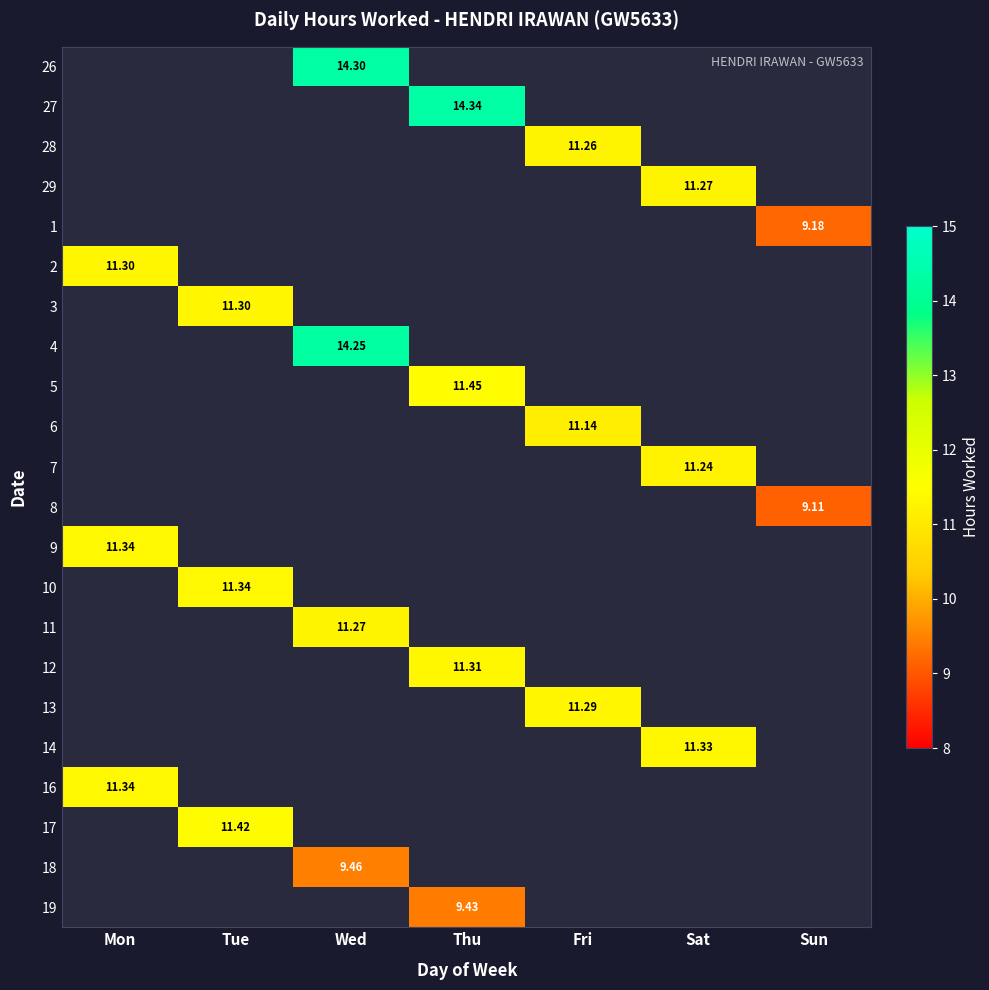

What is the maximum value for 16?

11.3